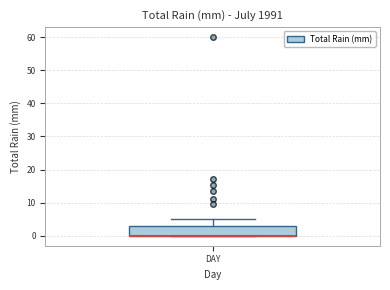

Where does the upper whisker of the box for DAY end on the y-axis? The values are not printed on the chart, so give them approximately, as read against the axis.

5